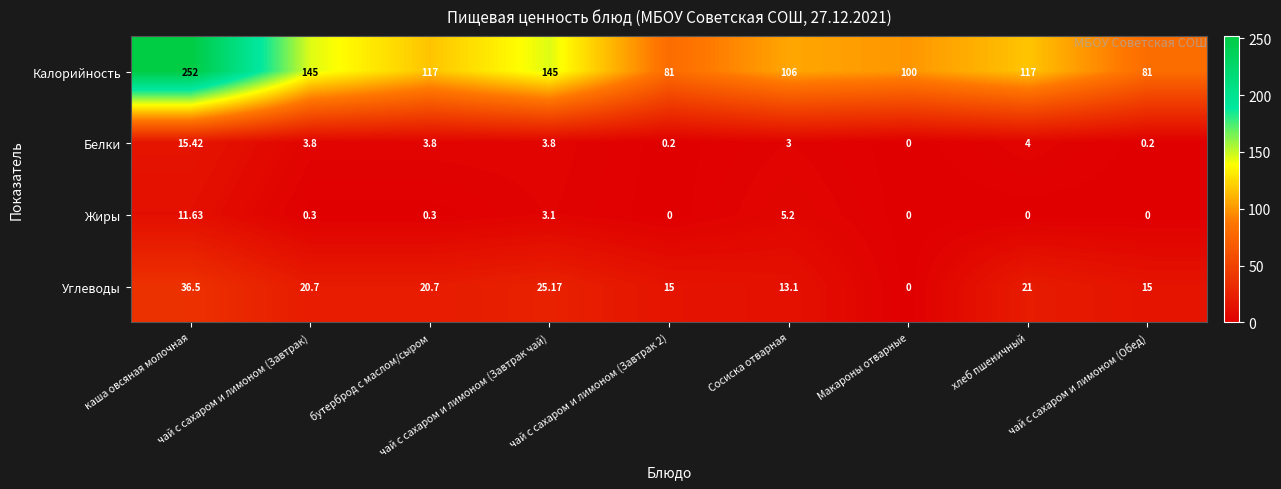

Which series has the largest range (max minus min)?

Калорийность